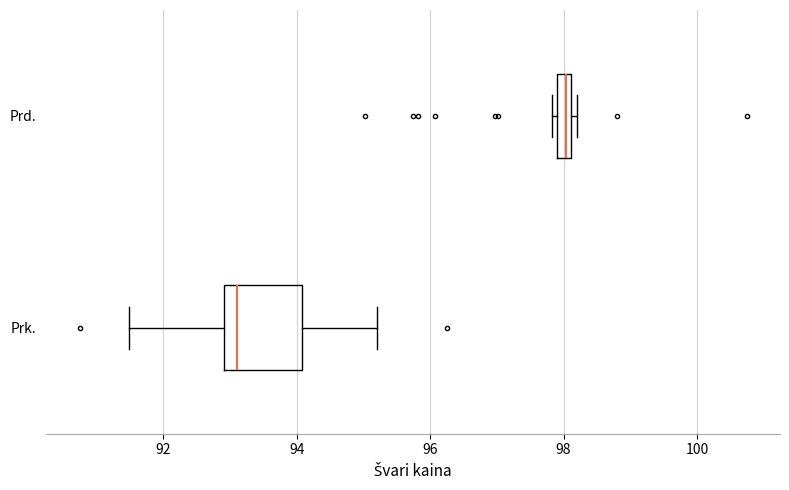

Which box's median line is the furthest to the left?

Prk.